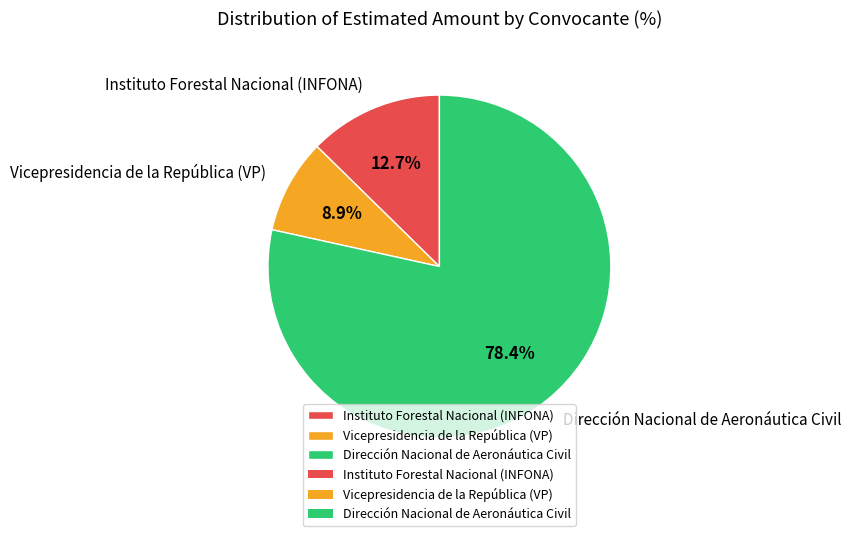

To the nearest percent, what percentage of the pie is Dirección Nacional de Aeronáutica Civil?

78%